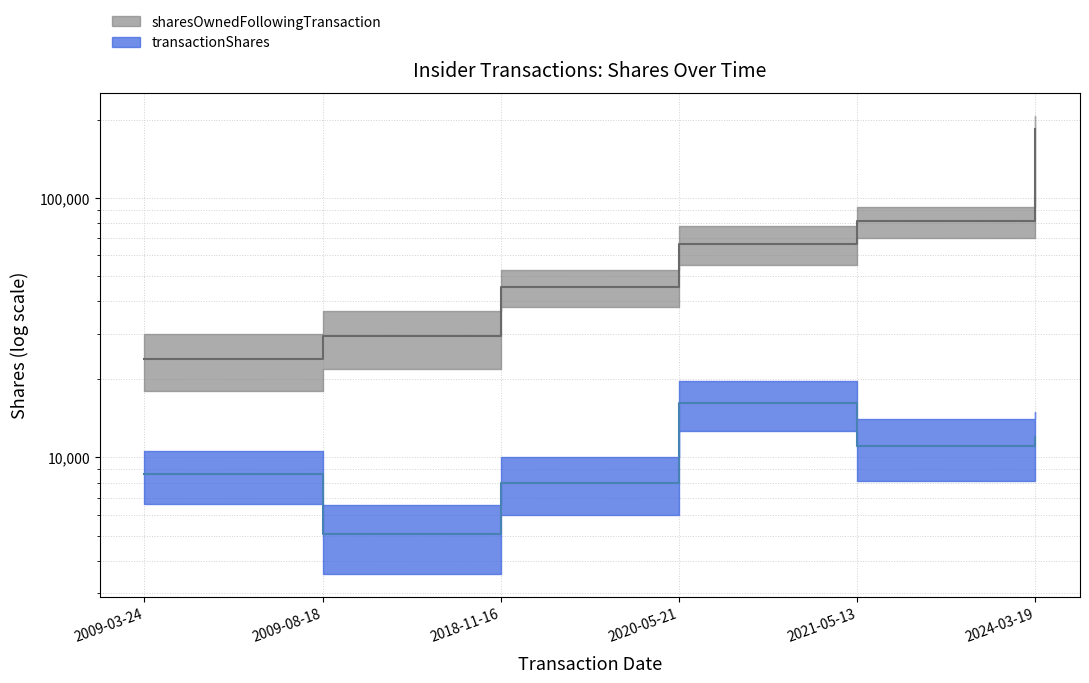

What is the difference between the maximum and minimum values in the transactionShares series?

11095.0